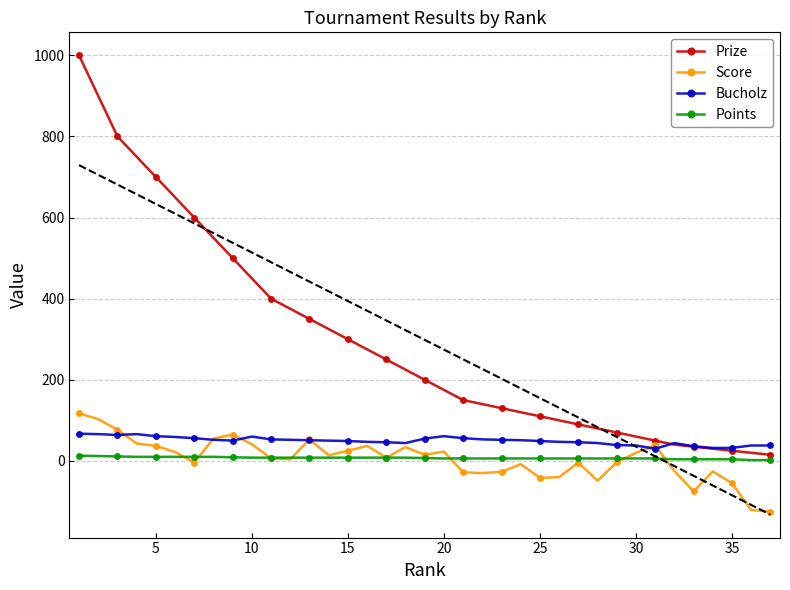

What is the sum of all Prize values?

11040